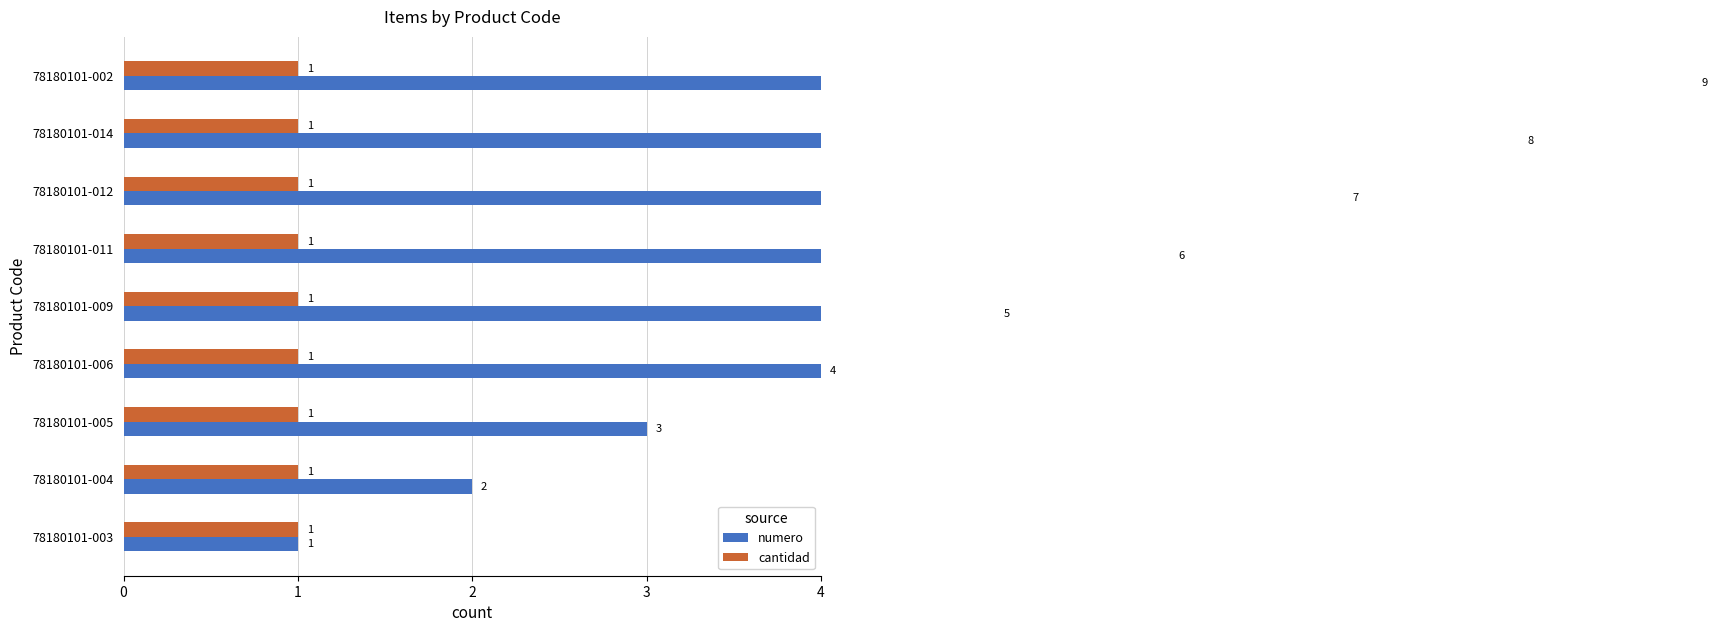

Is the value of cantidad at 8 greater than the value of numero at 2?

No